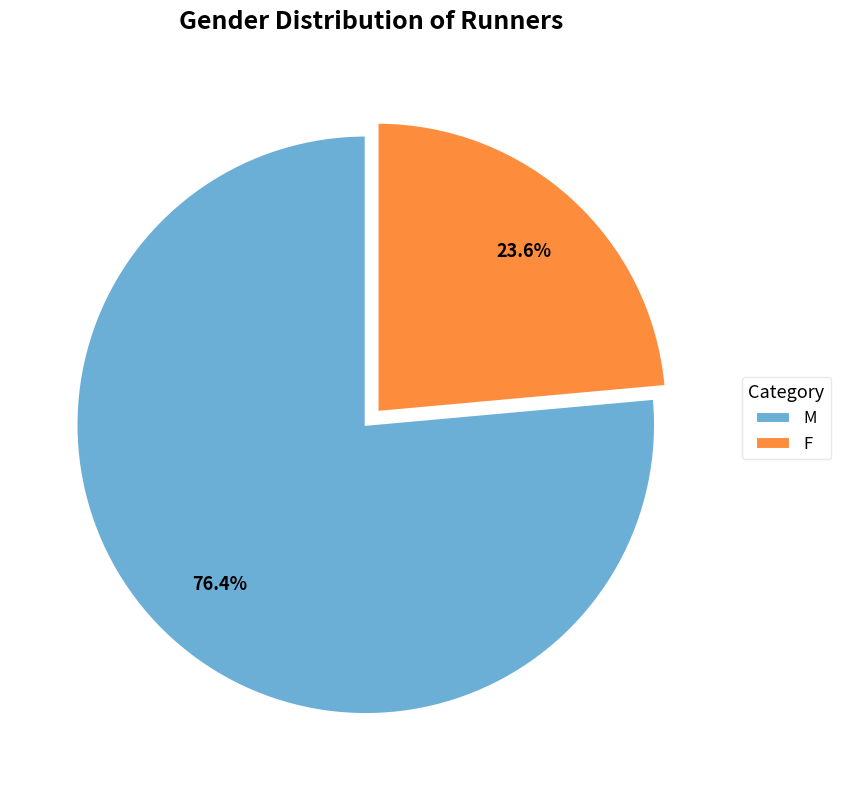

To the nearest percent, what is the combined percentage of F and M?

100%